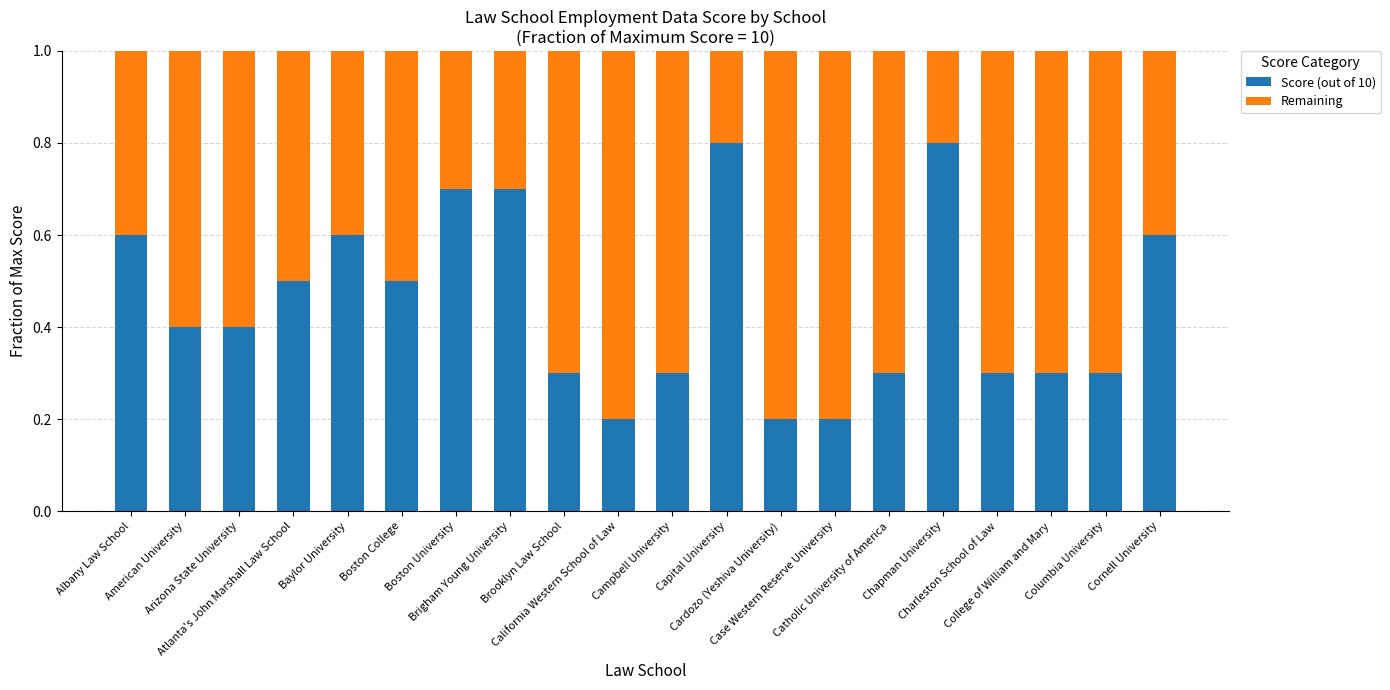

Count the number of categories in the chart.

20